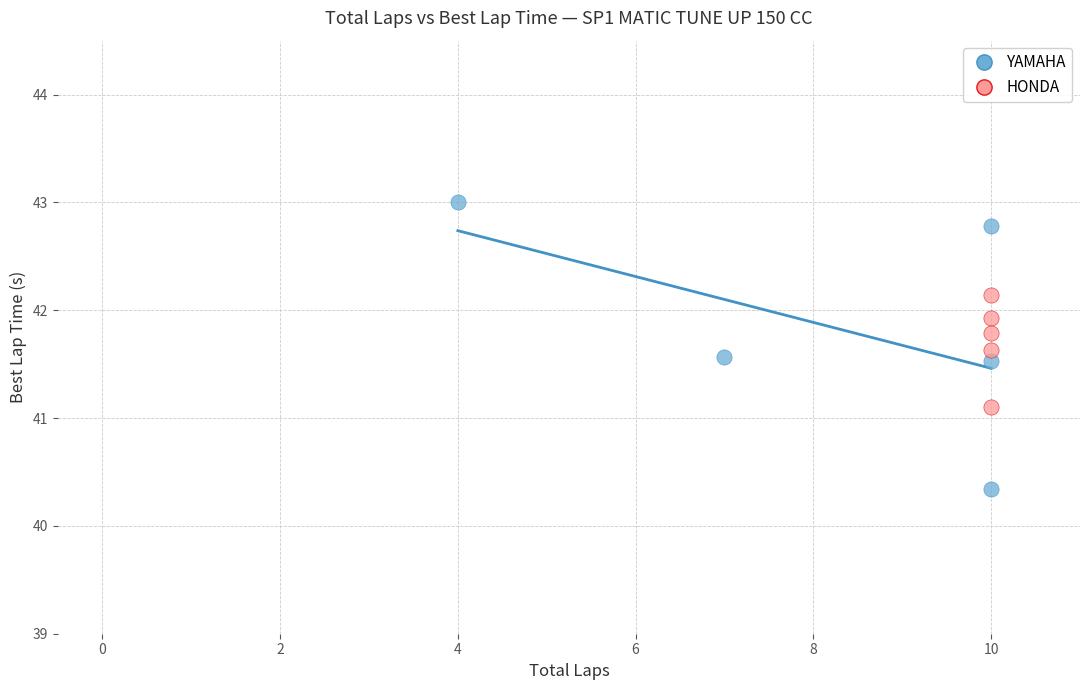

Which series contains the lowest Y value?

YAMAHA